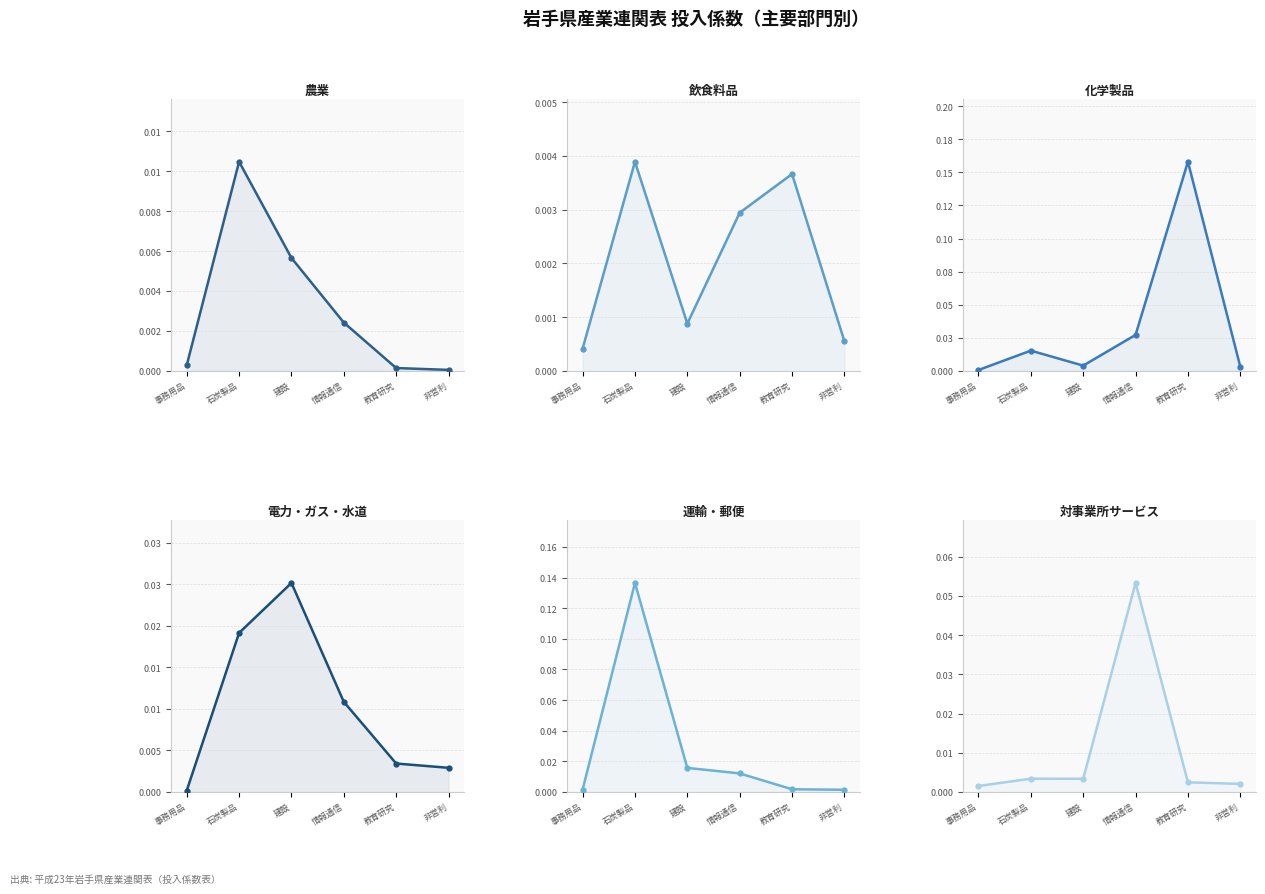

What is the total value across all series at 情報通信?

0.1